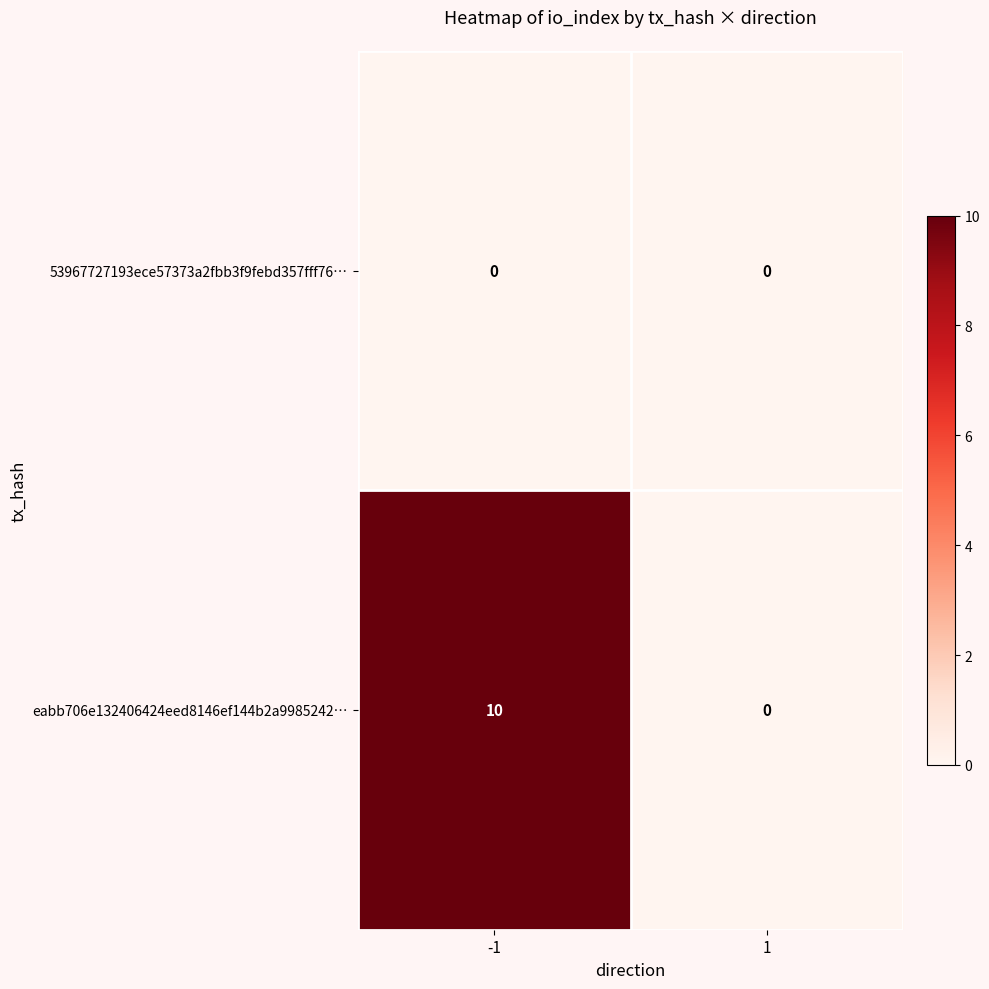

What is the average value of the eabb706e132406424eed8146ef144b2a9985242… series?

5